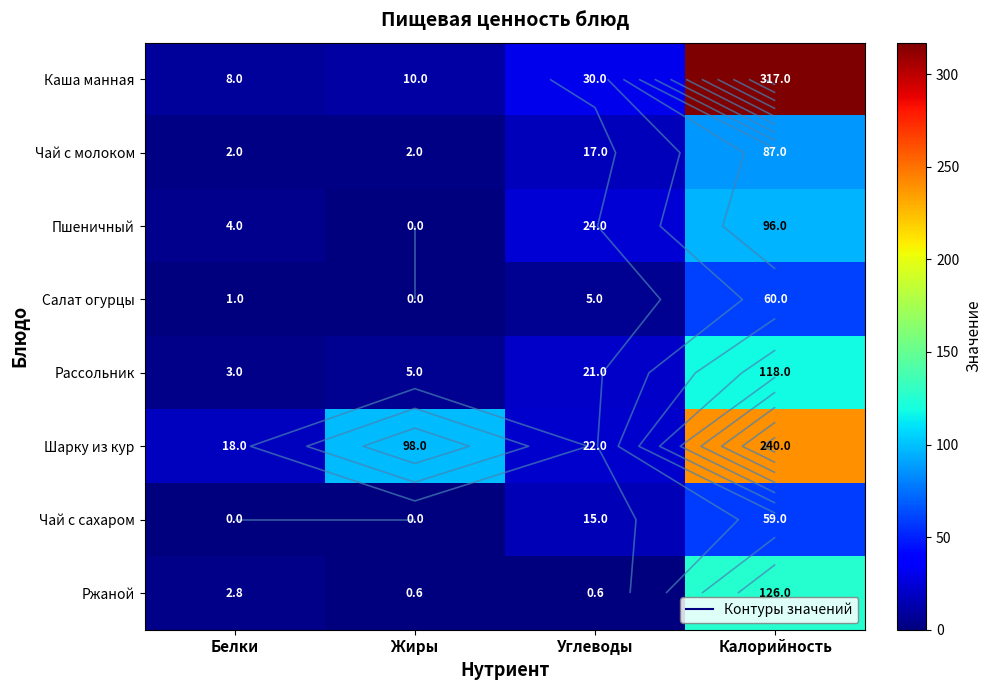

True or false: Шарку из кур has a value of 240.0 at Калорийность.

True